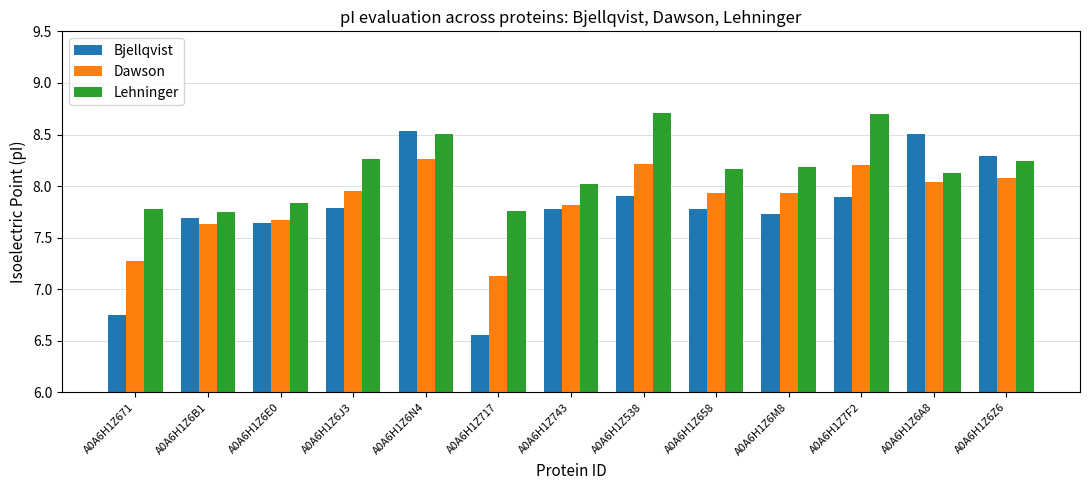

What is the difference between the maximum and second lowest values in the Lehninger series?

1.0